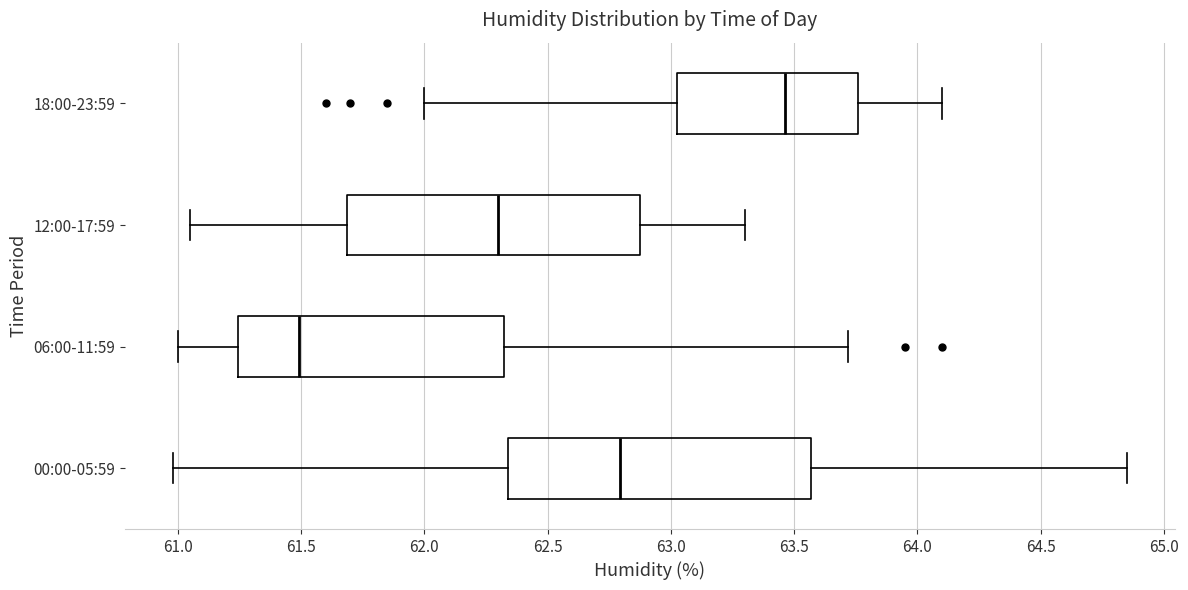

Which box's median line is the furthest to the right?

18:00-23:59